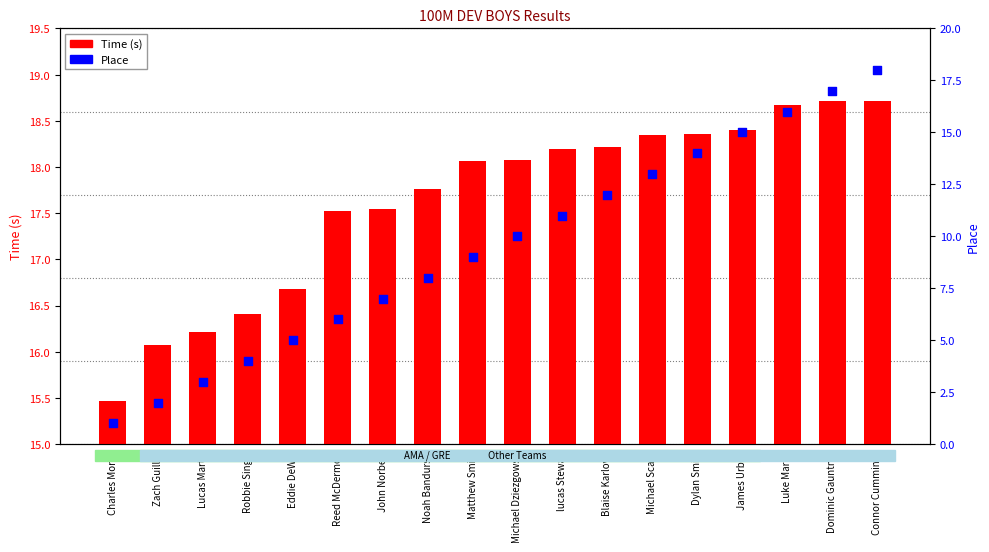

Is the value of Place at Michael Scaltz greater than the value of Time (s) at Noah Bandurski?

No